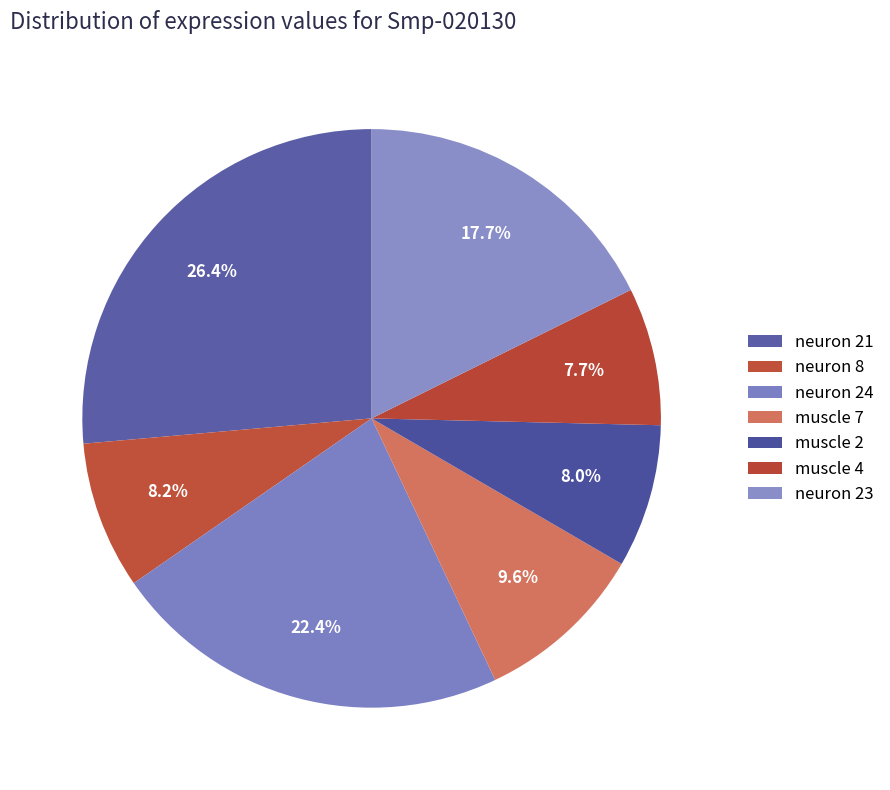

What is the largest slice in the pie chart?

neuron 21